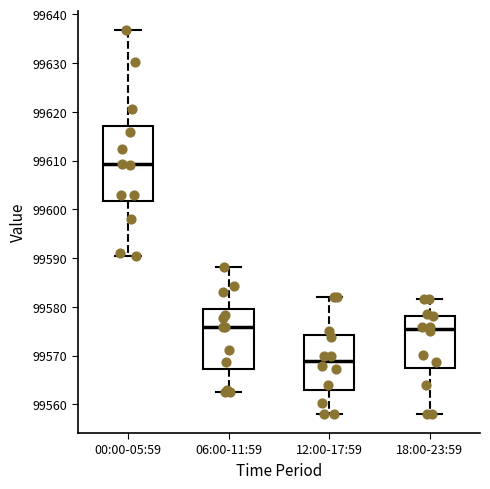

Which box's median line is the highest?

00:00-05:59